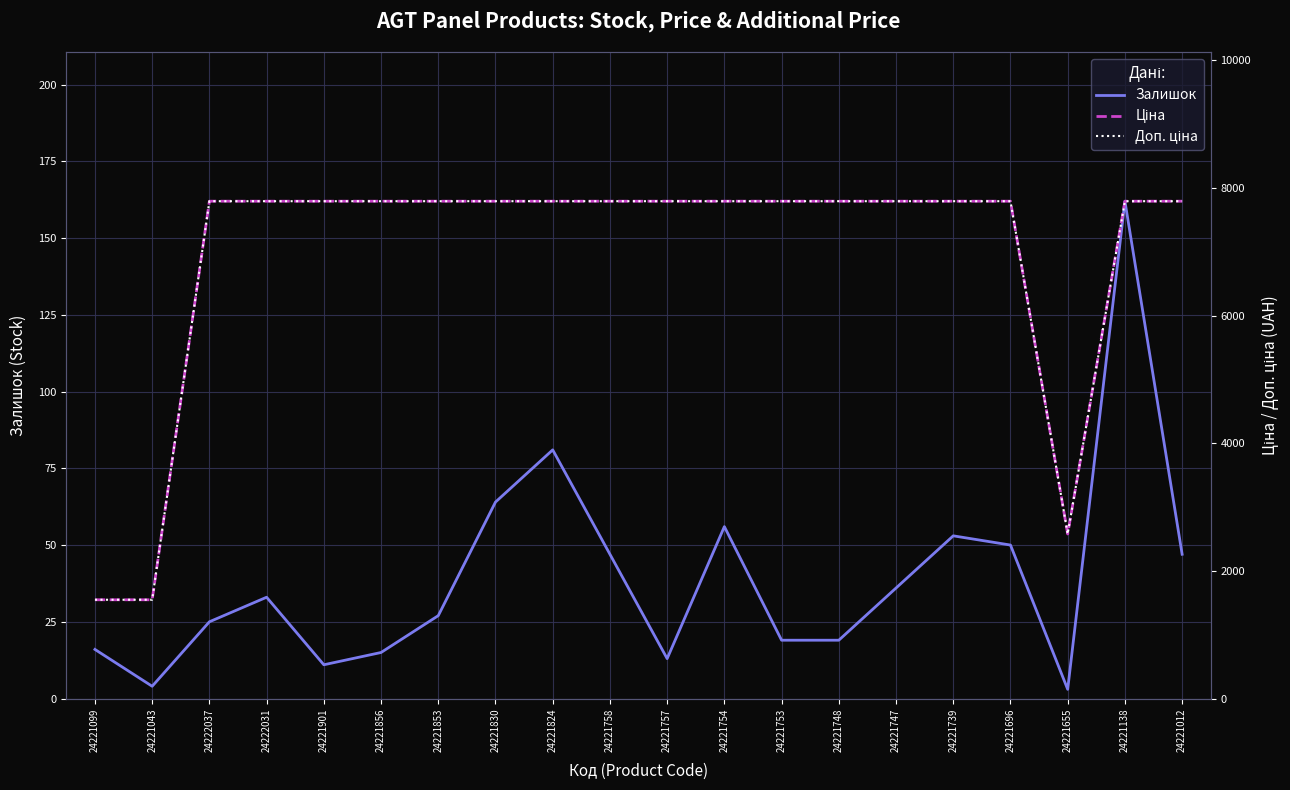

What position from the left is 24221138?

19